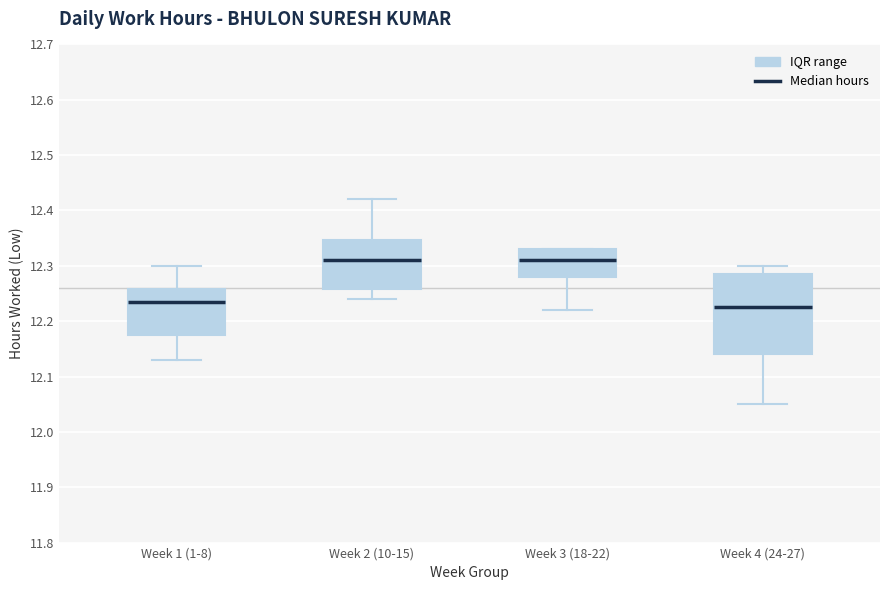

Reading left to right, read every box against the y-axis: the position of its median line, the range the box covers, and the ends of its whiskers. The values are not printed on the chart, so give them approximately, as read against the axis.

Week 1 (1-8): median 12.24, box 12.18 to 12.26, whiskers 12.13 to 12.30
Week 2 (10-15): median 12.31, box 12.26 to 12.35, whiskers 12.24 to 12.42
Week 3 (18-22): median 12.31, box 12.28 to 12.33, whiskers 12.22 to 12.33
Week 4 (24-27): median 12.23, box 12.14 to 12.29, whiskers 12.05 to 12.30